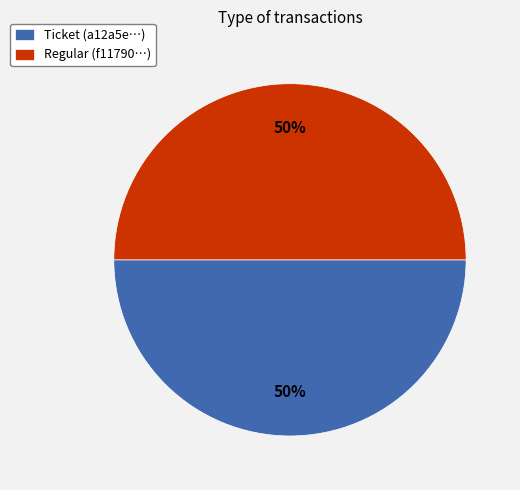

To the nearest percent, what percentage of the pie is Regular?

50%